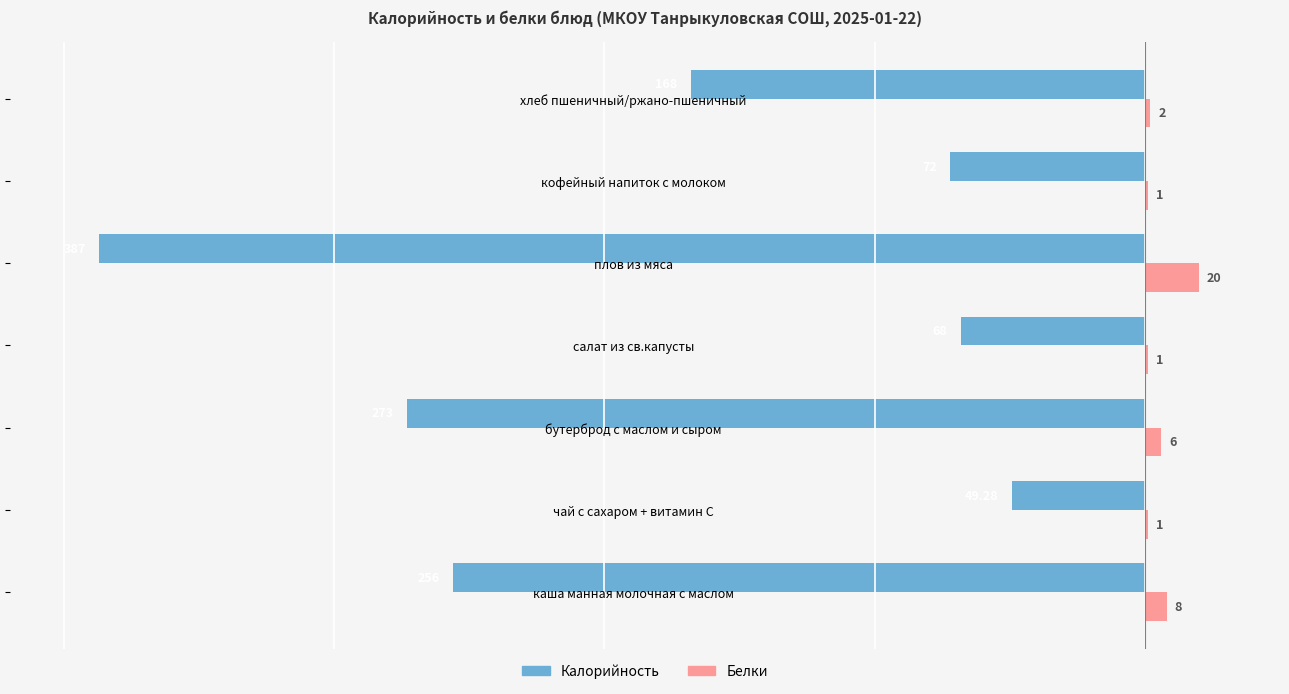

At which category is the sum across all series the highest?

чай с сахаром + витамин С